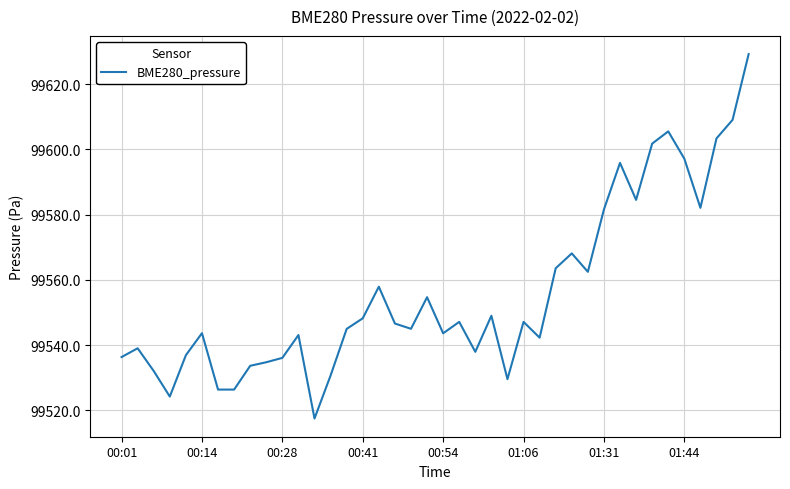

How many series are shown in this chart?

1